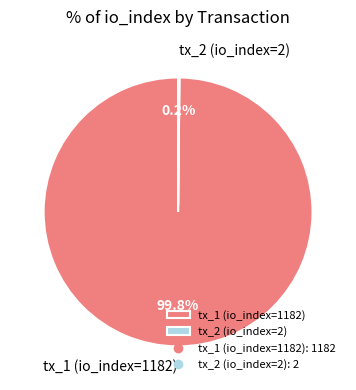

To the nearest percent, what is the average slice percentage?

50%